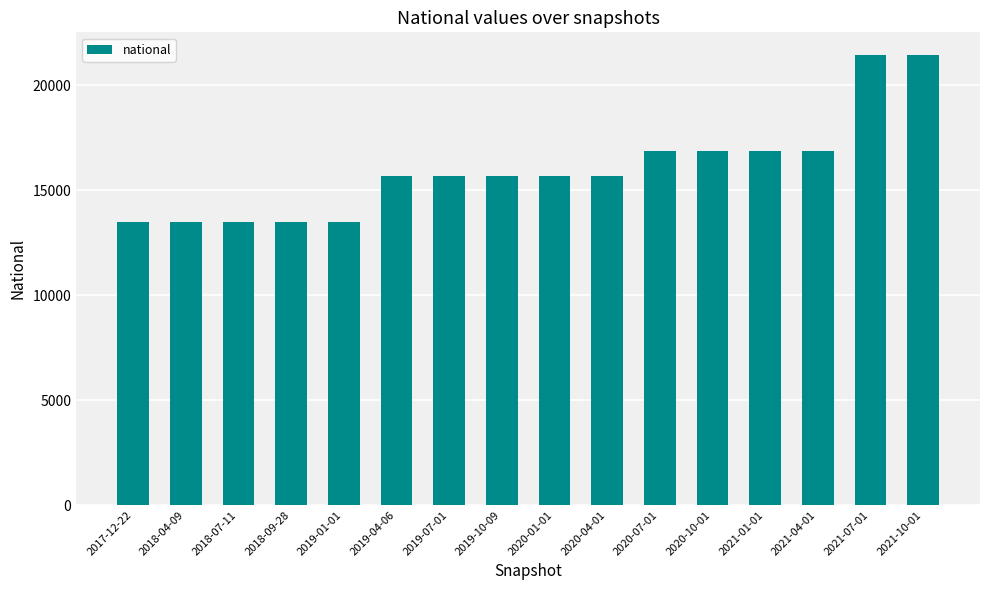

What is the change in value from 2019-07-01 to 2020-10-01?

+1166